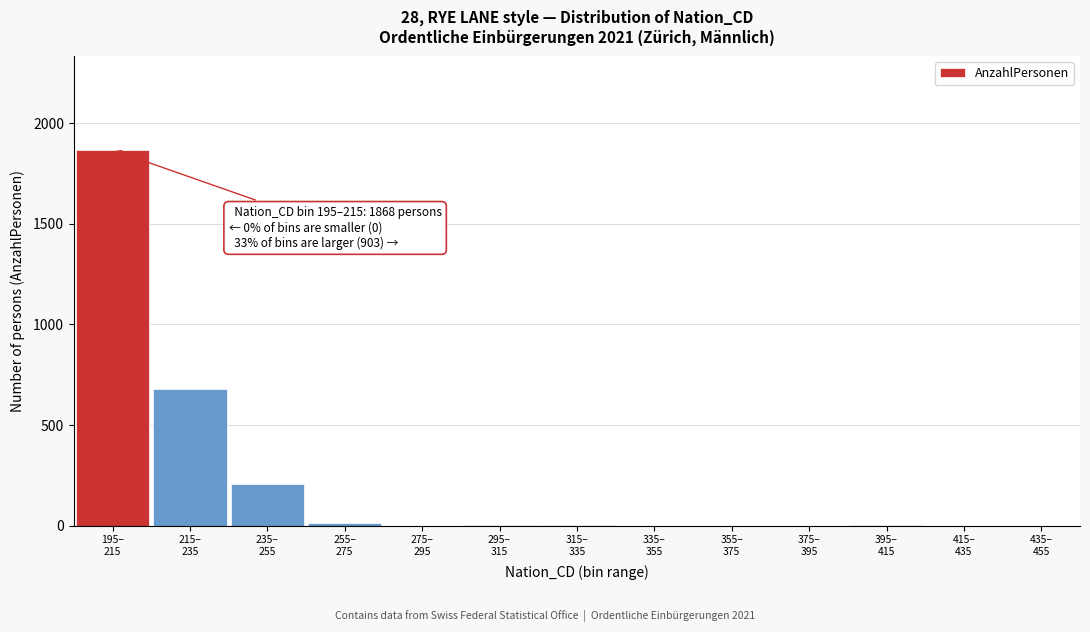

What is the greatest value displayed?

1868